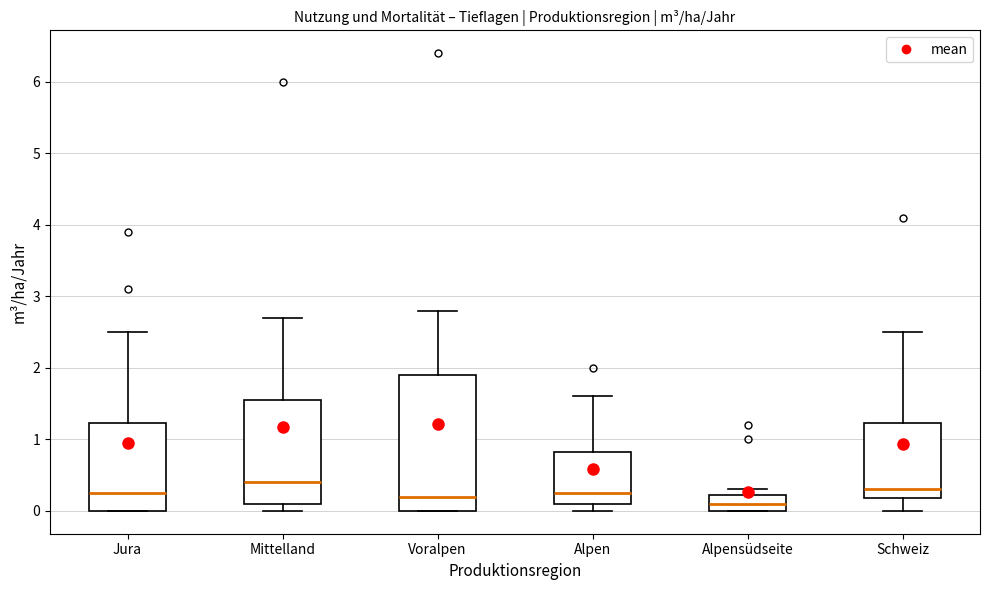

Comparing the boxes themselves (not the whiskers), which one is the tallest?

Voralpen